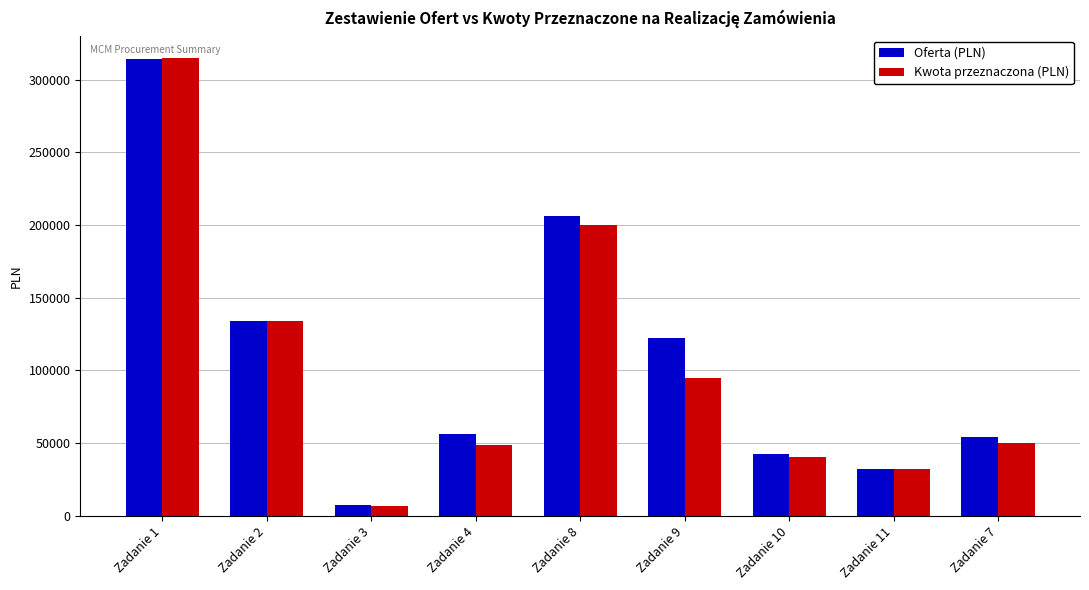

What is the smallest value displayed?

6696.0